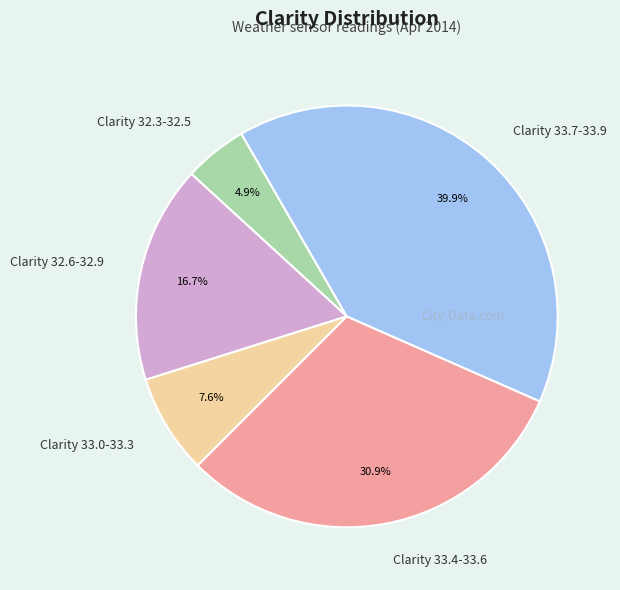

How many slices are in this pie chart?

5